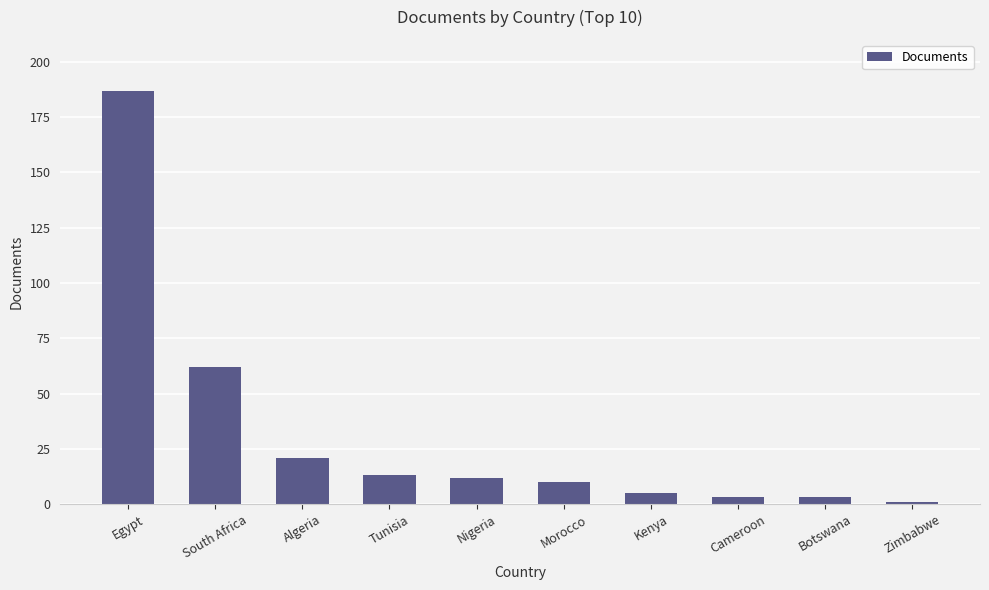

Count the number of data series in this chart.

1